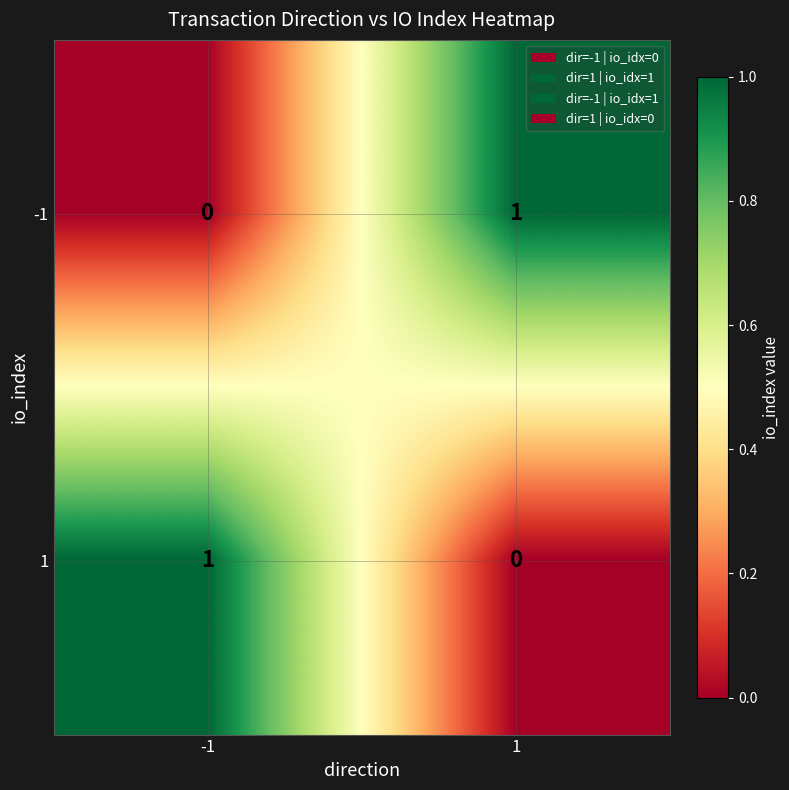

How many distinct data groups are displayed?

2